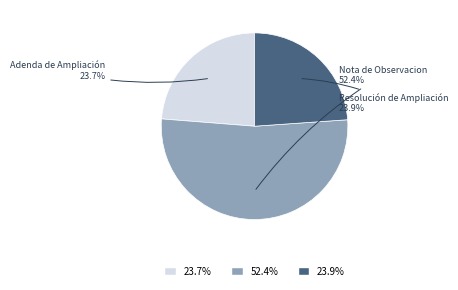

Is there a majority slice in this chart?

Yes